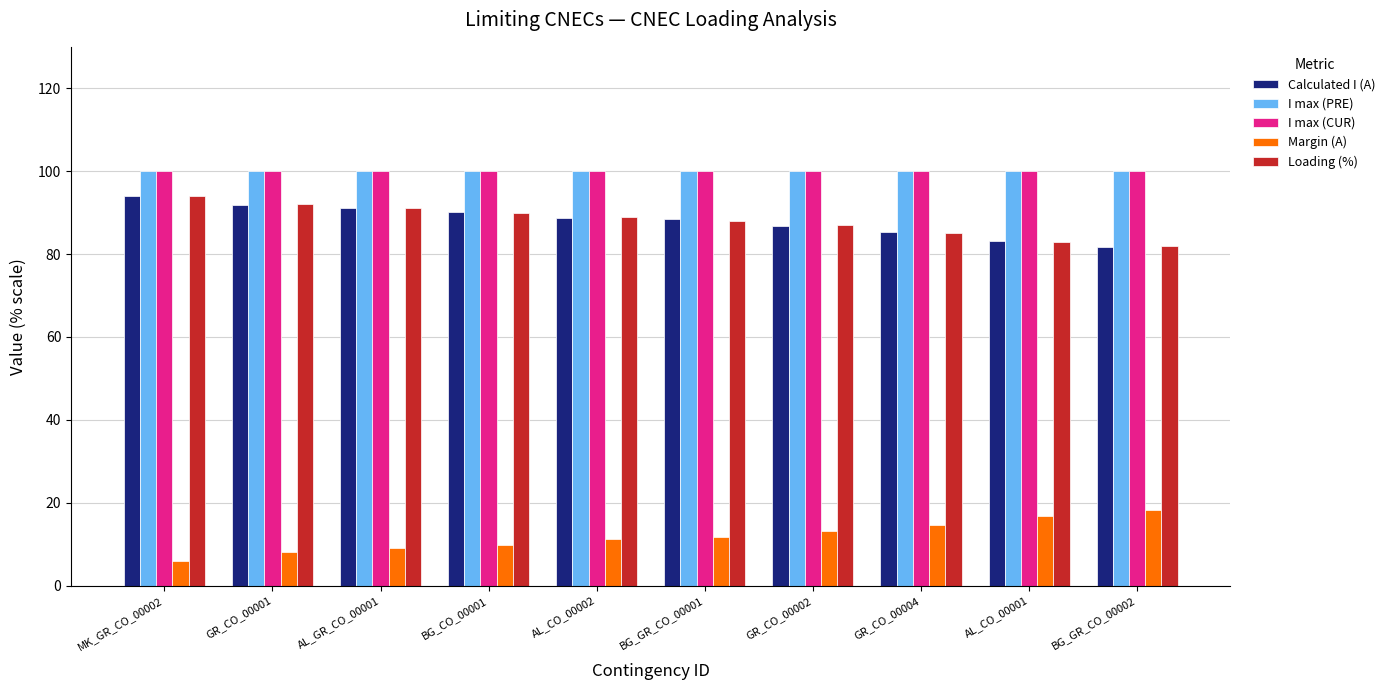

What is the difference between the highest and lowest values at BG_GR_CO_00002?

81.8